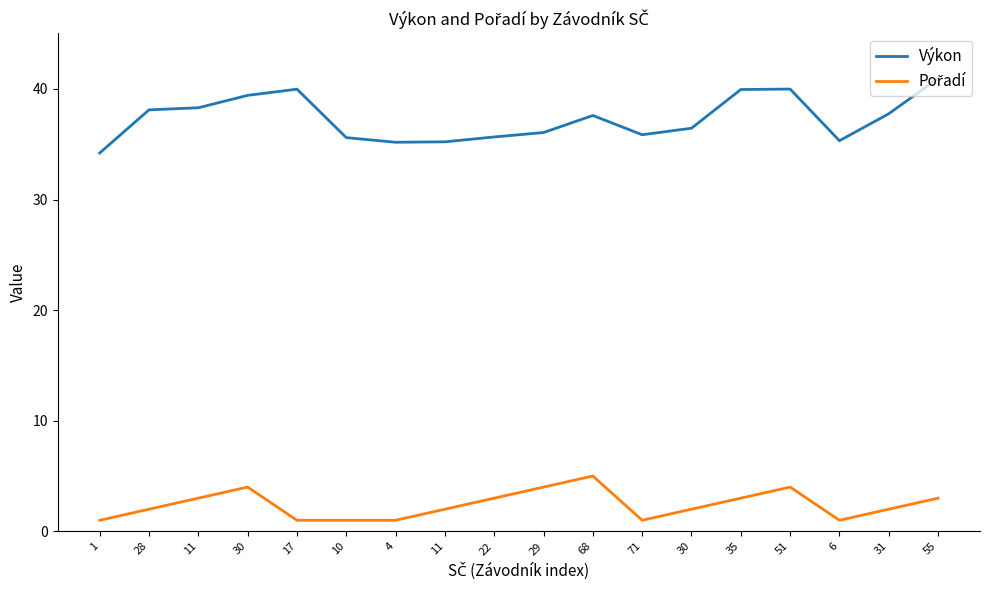

Does the chart have visible grid lines?

No